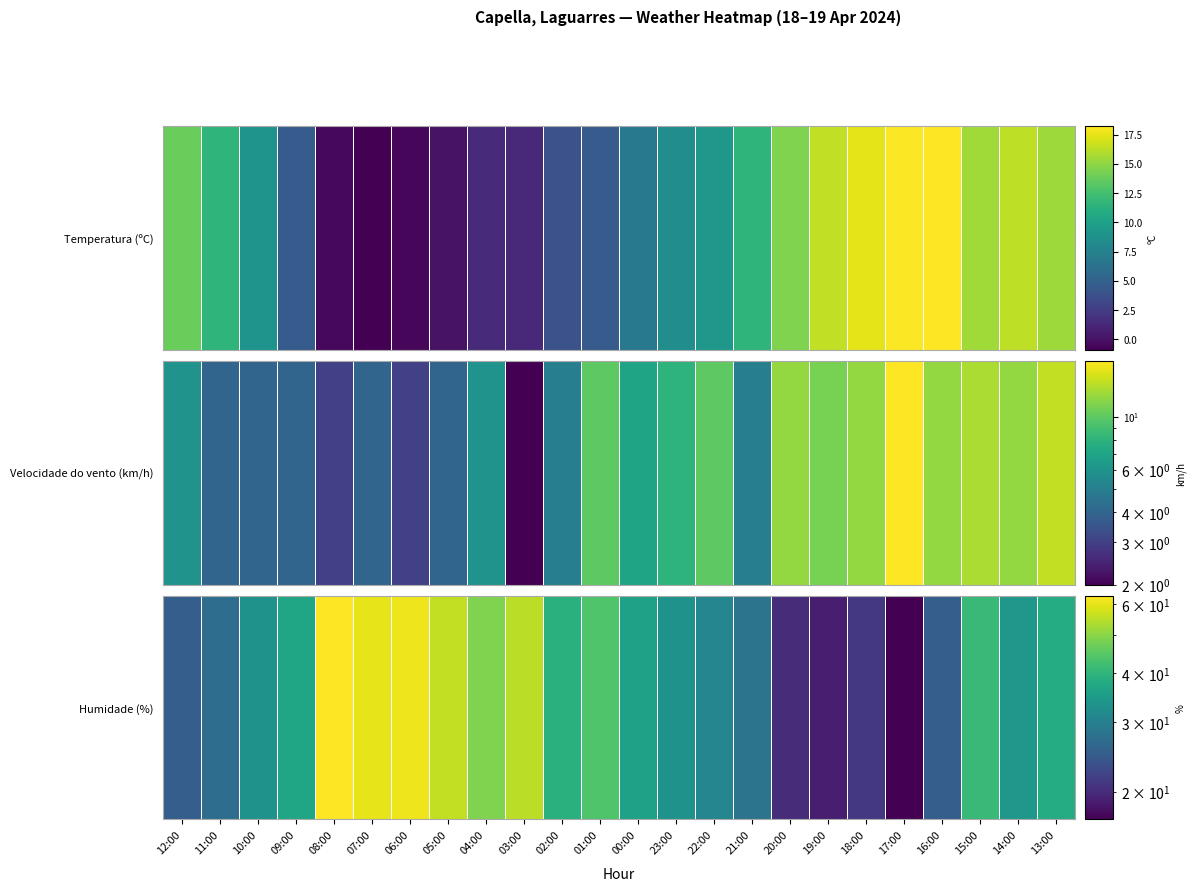

What is the difference between the values at 00:00 and 13:00?

2